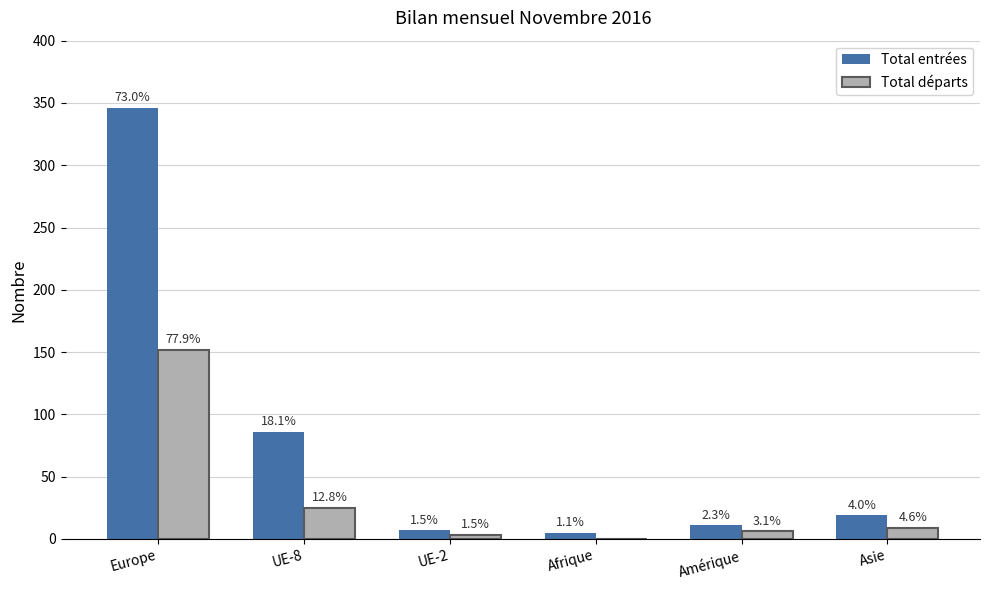

At how many categories does at least one series exceed 271?

1